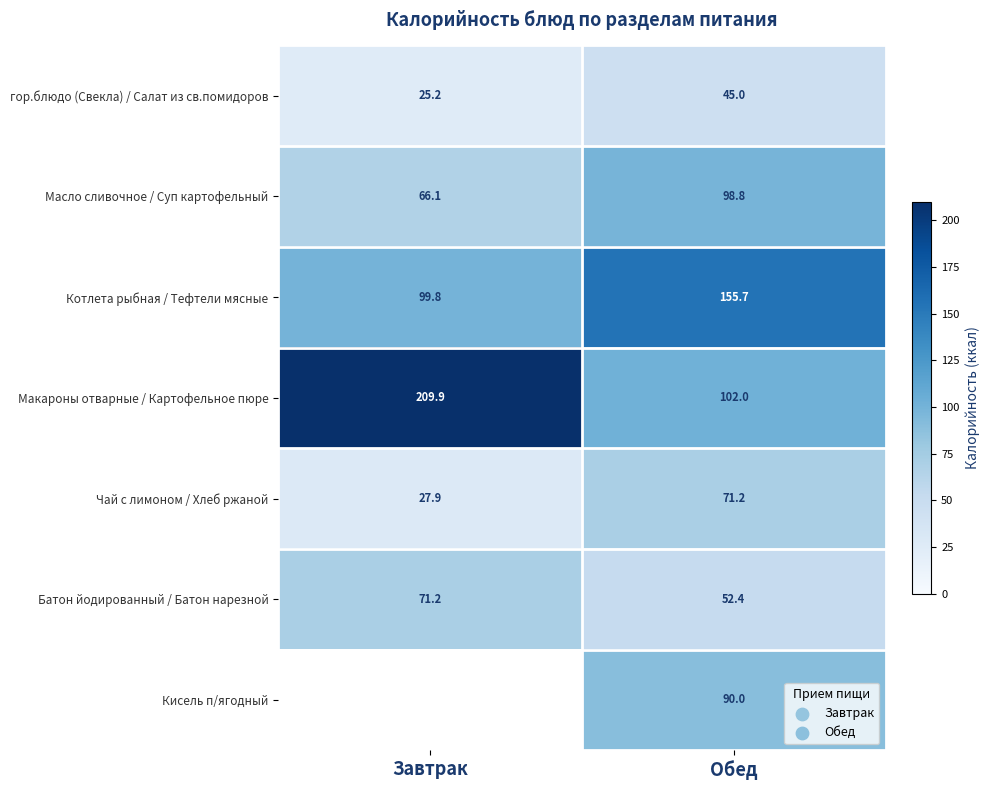

Read the гор.блюдо (Свекла) / Салат из св.помидоров value at Завтрак.

25.2